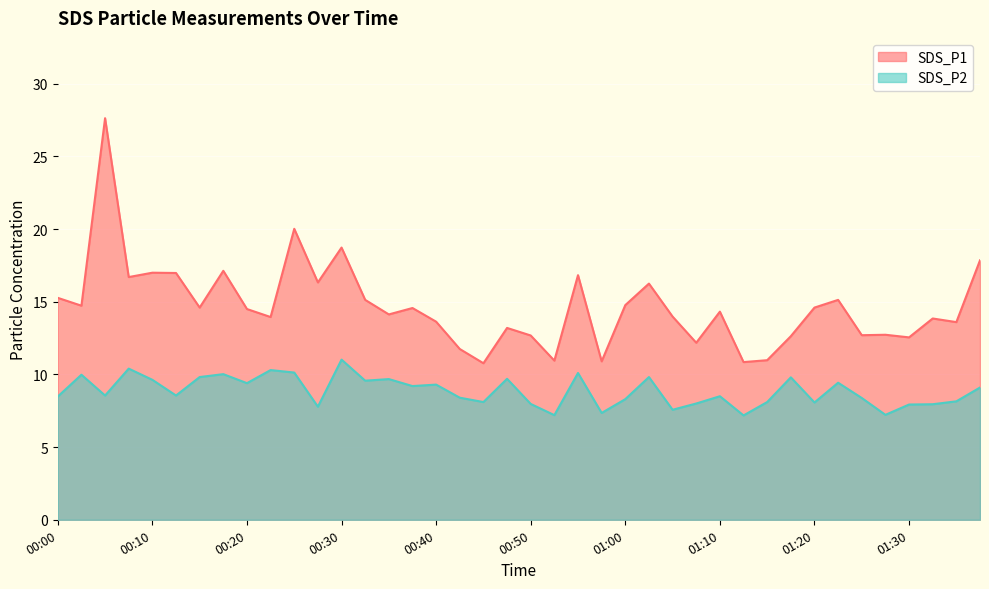

What is the difference between the second highest and second lowest values in the SDS_P1 series?

9.2